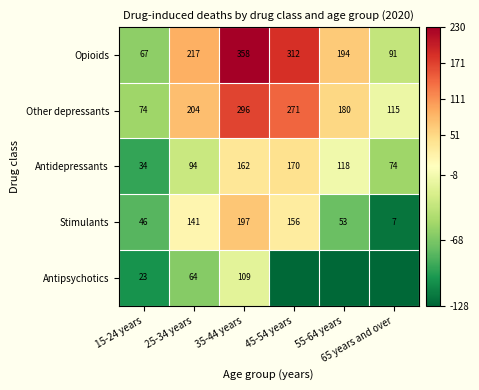

List the series in order of their peak value, lowest first.

Antipsychotics, Antidepressants, Stimulants, Other depressants, Opioids